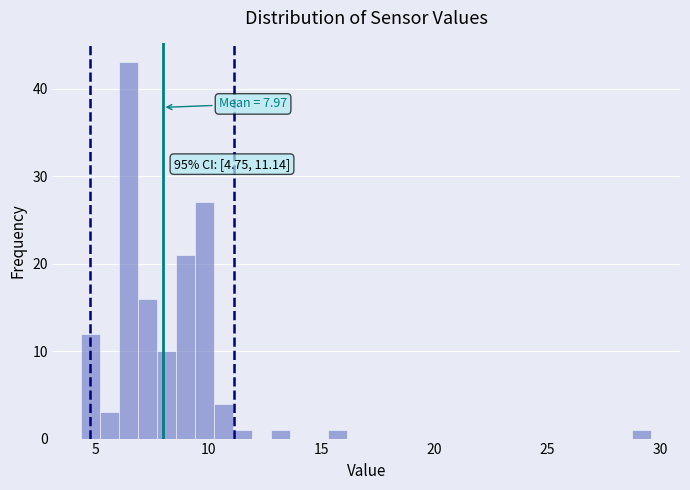

Read against the x-axis, roughly where is the centre of the tallest bar?

6.5